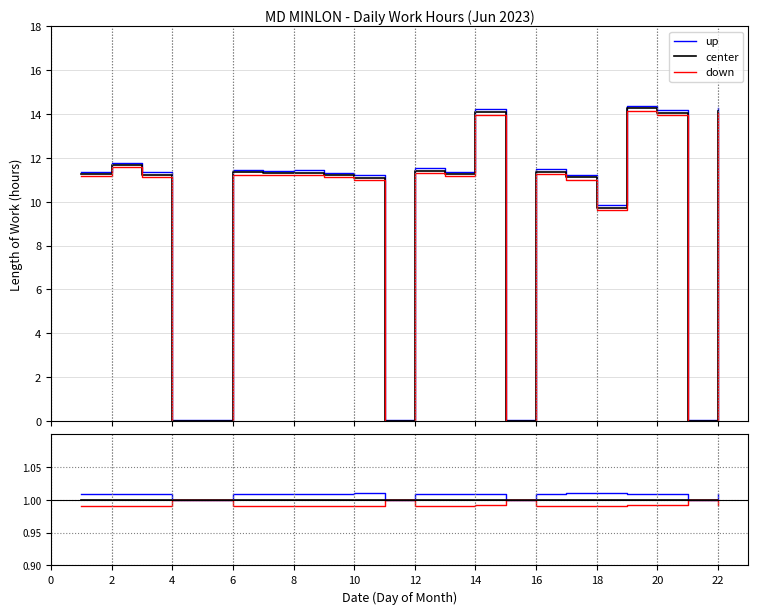

True or false: center and down cross at least once.

False